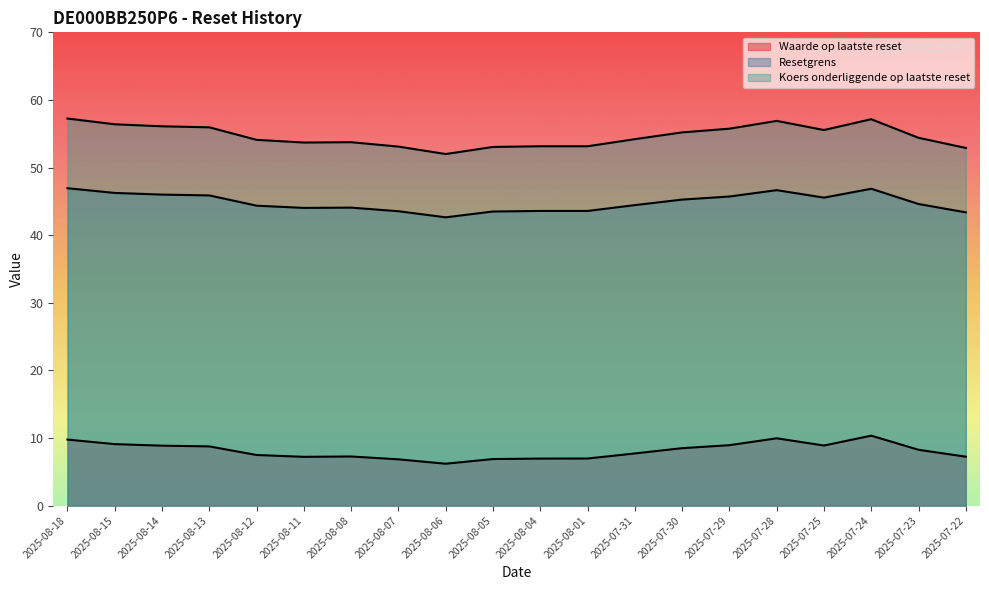

At which category does Waarde op laatste reset reach its first local valley?

2025-08-11